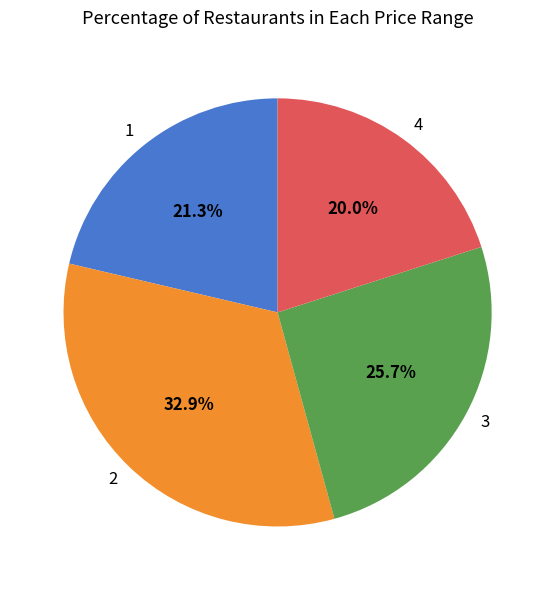

Which slice is the smallest?

4